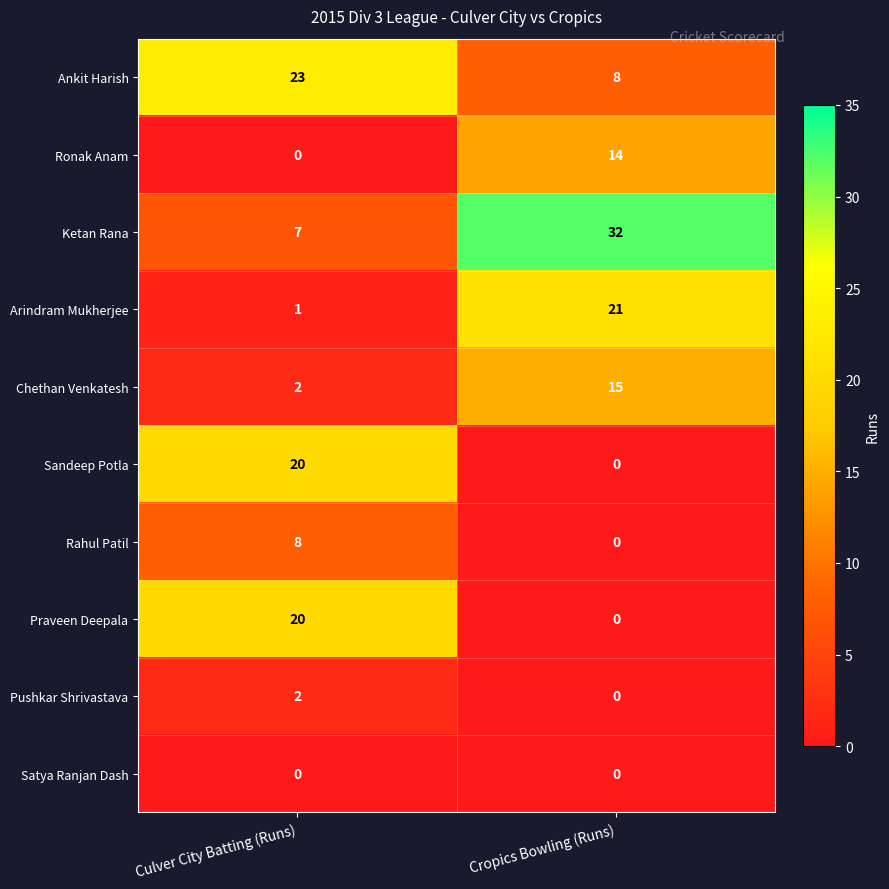

What is the sum of all Arindram Mukherjee values?

22